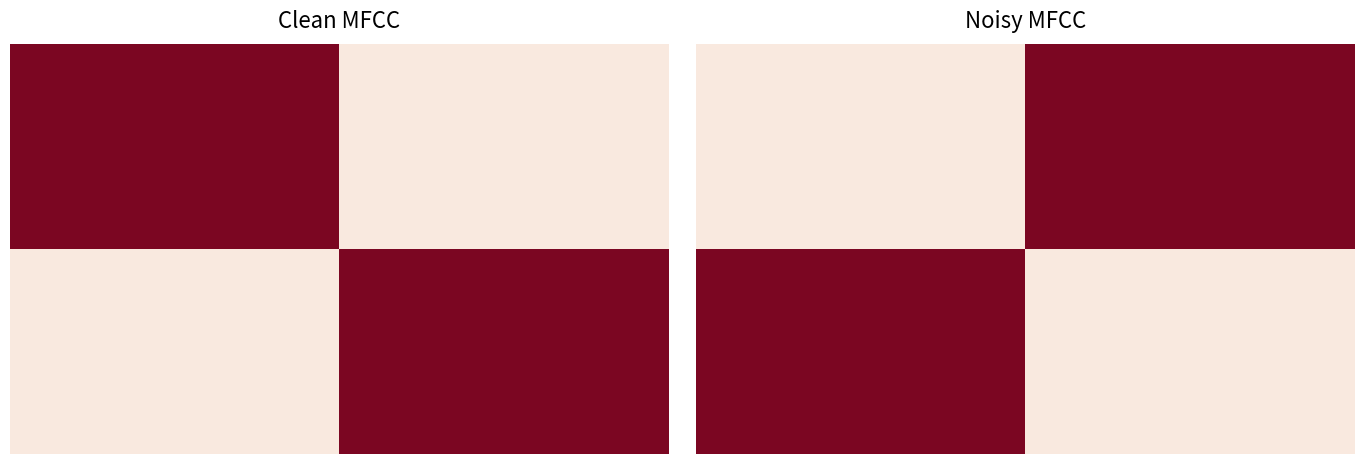

What is the spread (max minus min) of values at 0?

339